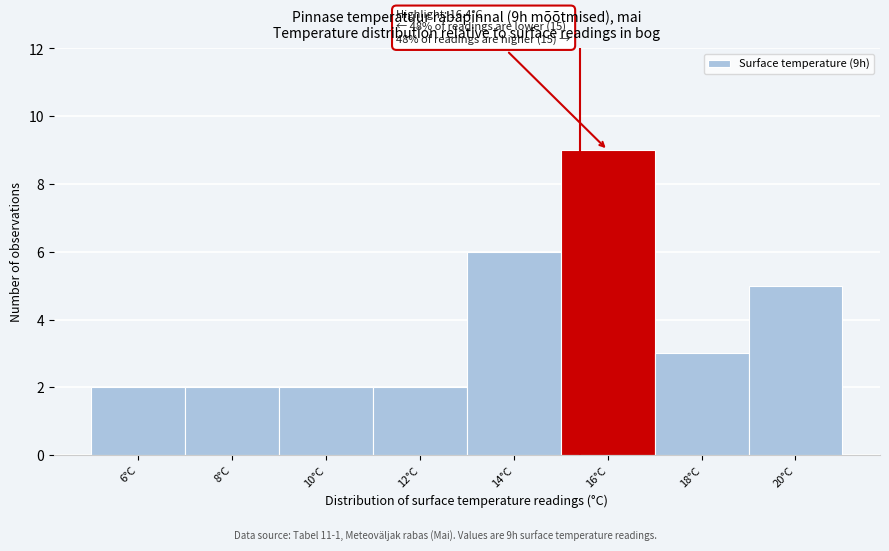

Reading left to right, extract all data points from this chart.

2	2	2	2	6	9	3	5